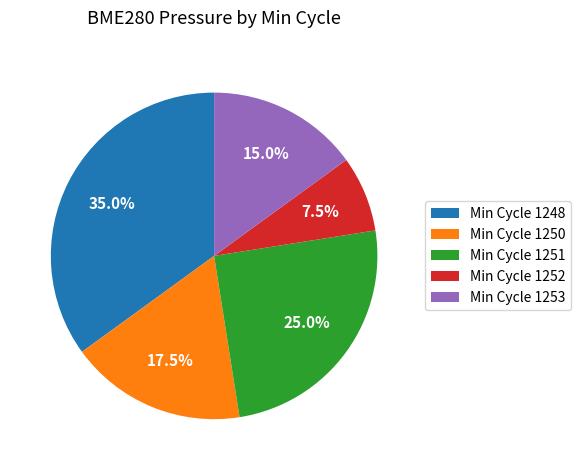

Approximately how many times larger is the value at Min Cycle 1253 compared to Min Cycle 1252?

2.0